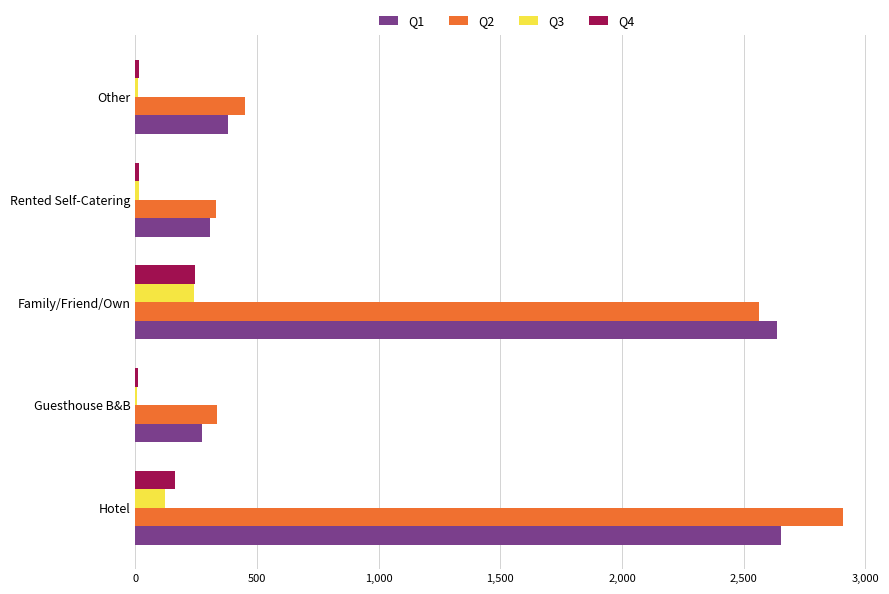

What is the sum of all Q4 values?

451.9